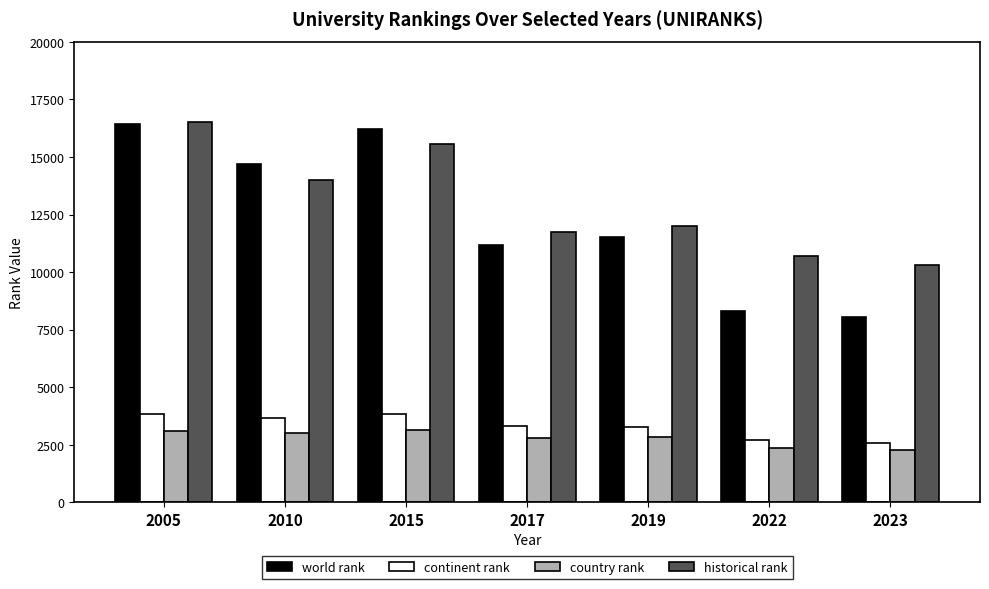

Which series has the largest total across all categories?

historical rank